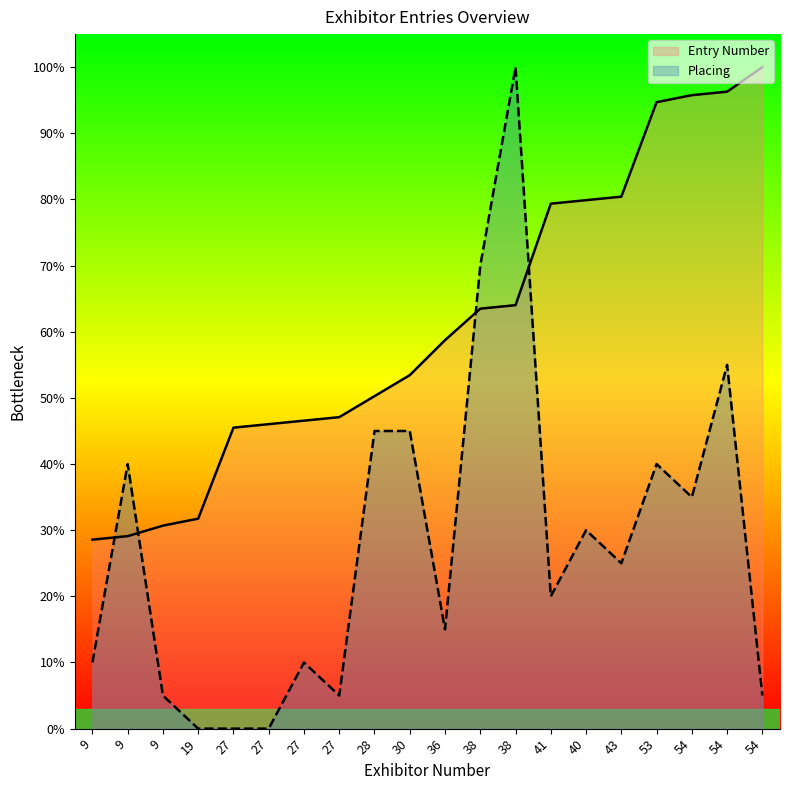

Reading left to right, list all the values displayed in this chart.

Entry Number: 28.6	29.1	30.7	31.7	45.5	46.0	46.6	47.1	50.3	53.4	58.7	63.5	64.0	79.4	79.9	80.4	94.7	95.8	96.3	100.0
Placing: 10.0	40.0	5.0	0.0	0.0	0.0	10.0	5.0	45.0	45.0	15.0	70.0	100.0	20.0	30.0	25.0	40.0	35.0	55.0	5.0